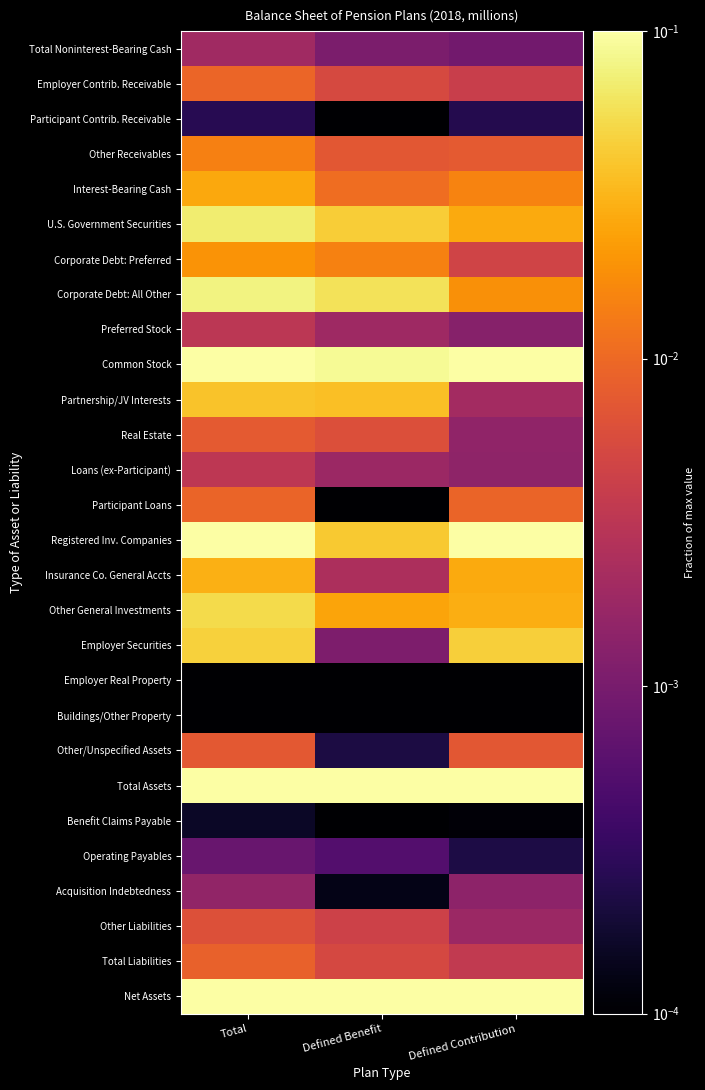

What is the total value across all series at Total?

3.0